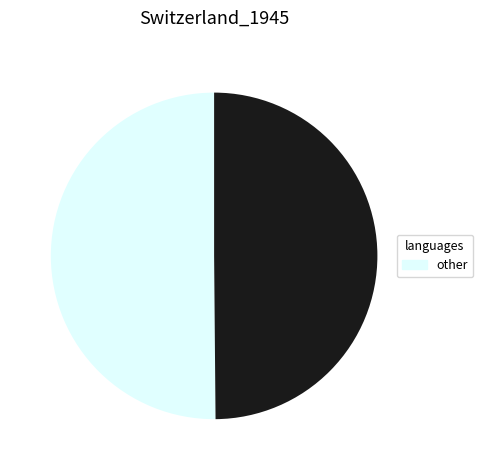

How many segments does this pie chart have?

2